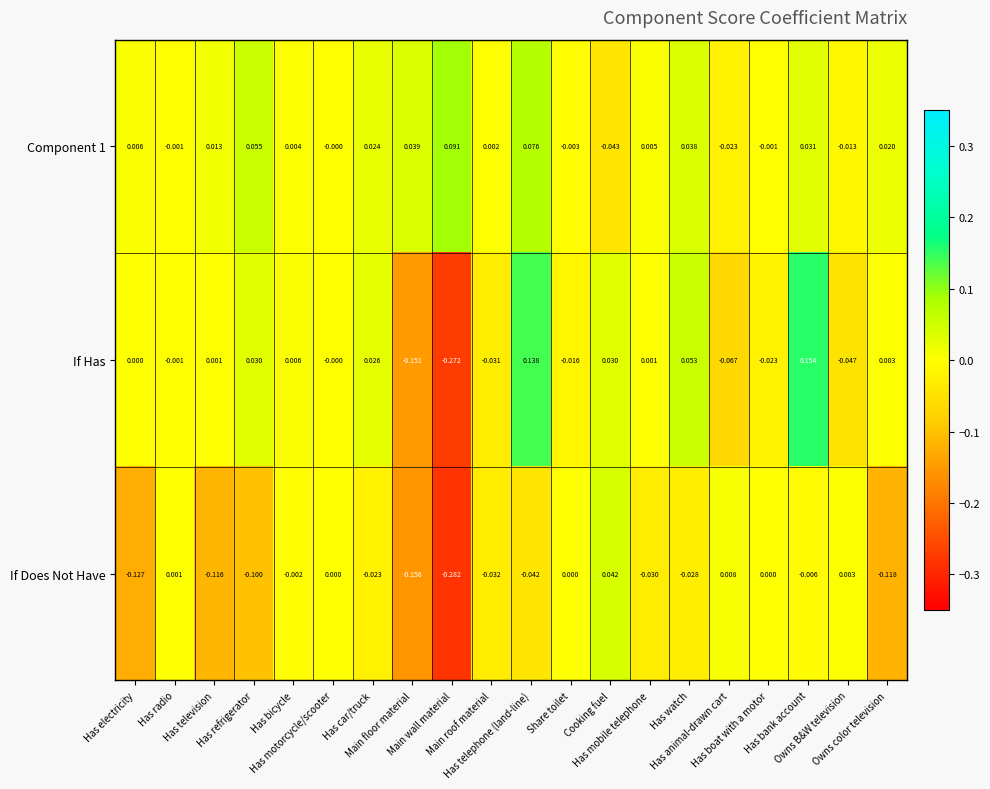

Which series has the largest range (max minus min)?

If Has